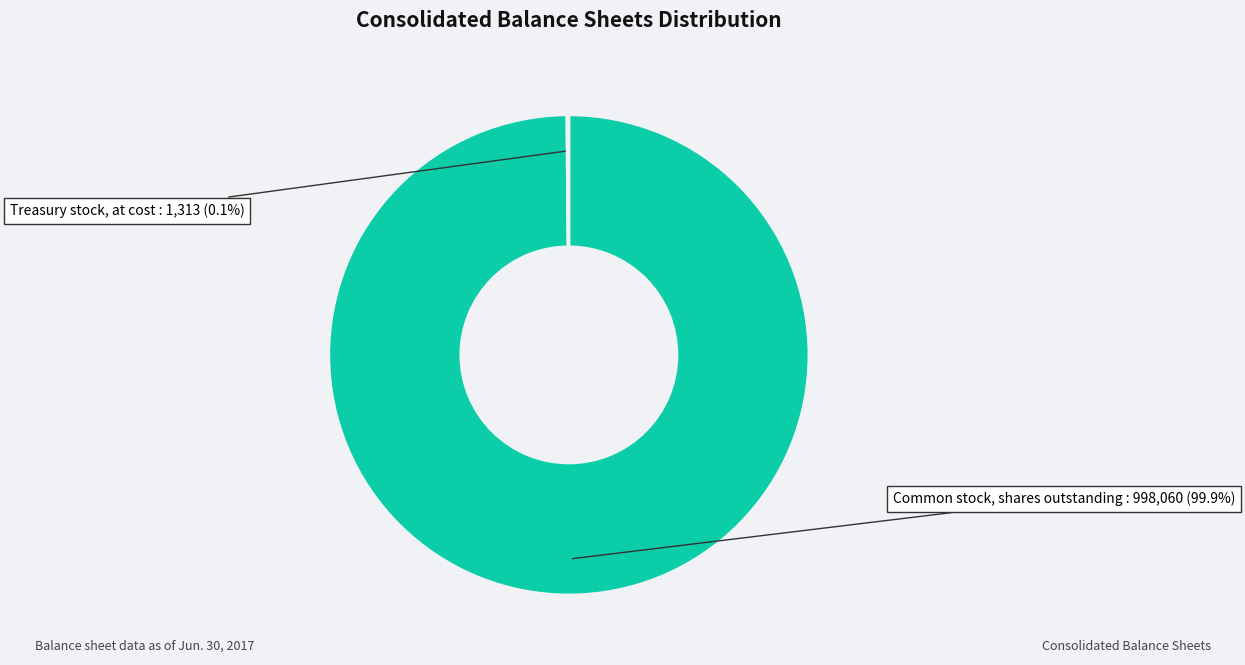

Is it true that Common stock, shares outstanding is 90% of the pie?

False